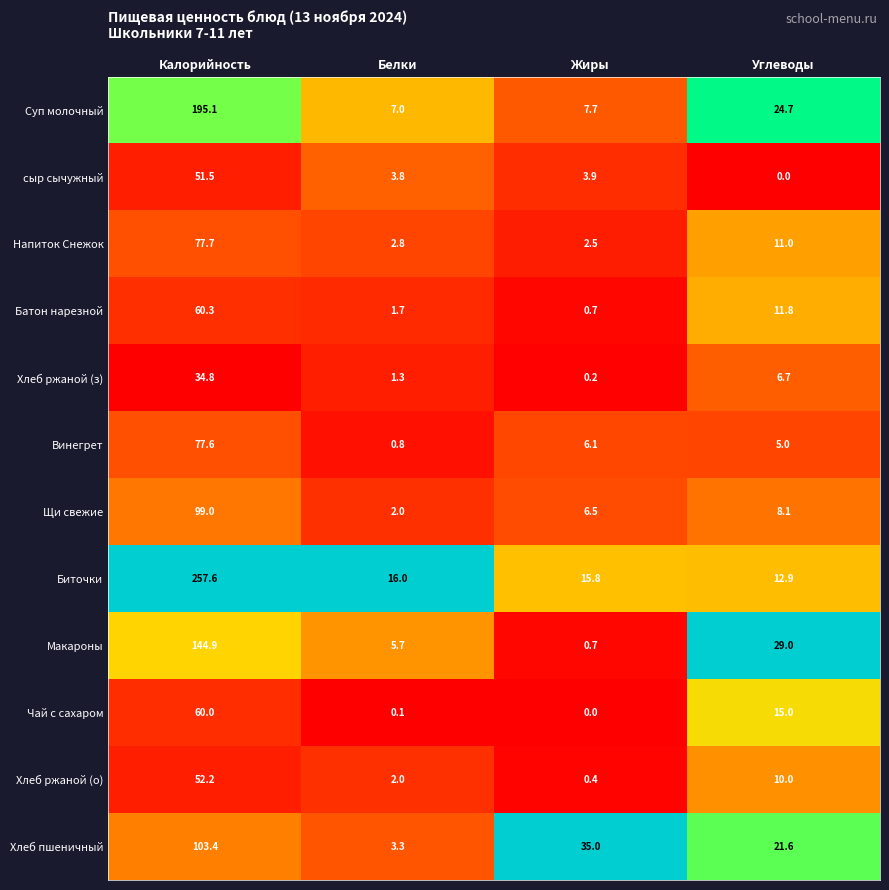

Rank the series by their maximum value, from lowest to highest.

Хлеб ржаной (з), сыр сычужный, Хлеб ржаной (о), Чай с сахаром, Батон нарезной, Винегрет, Напиток Снежок, Щи свежие, Хлеб пшеничный, Макароны, Суп молочный, Биточки